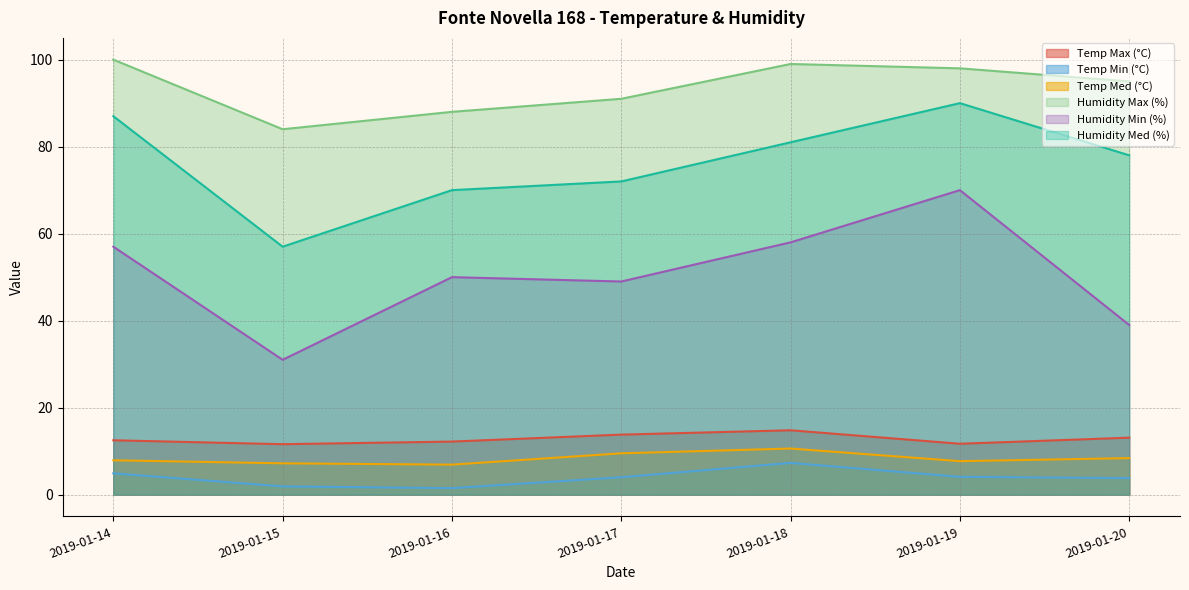

Reading left to right, list all the values displayed in this chart.

Temp Max (°C): 12.5	11.6	12.2	13.8	14.8	11.7	13.1
Temp Min (°C): 4.9	1.9	1.5	4.0	7.3	4.1	3.8
Temp Med (°C): 7.9	7.2	6.9	9.5	10.6	7.7	8.4
Humidity Max (%): 100.0	84.0	88.0	91.0	99.0	98.0	95.0
Humidity Min (%): 57.0	31.0	50.0	49.0	58.0	70.0	39.0
Humidity Med (%): 87.0	57.0	70.0	72.0	81.0	90.0	78.0